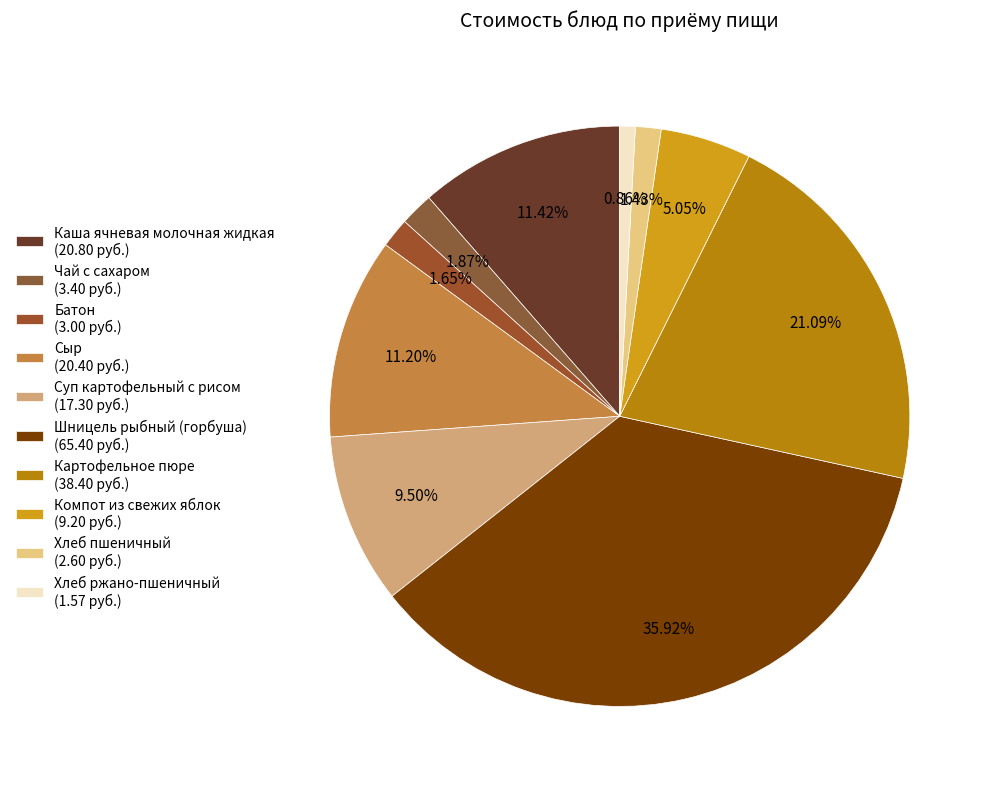

Combined, do Хлеб ржано-пшеничный and Хлеб пшеничный account for over 50%?

No